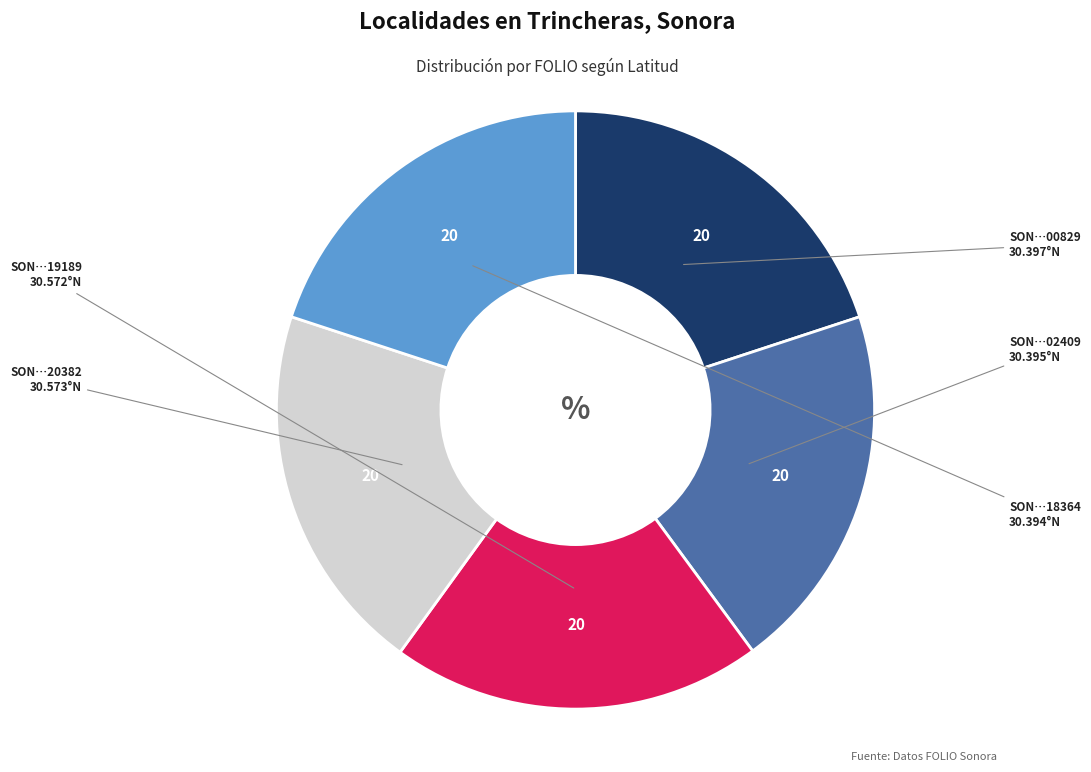

How many slices are in this pie chart?

5